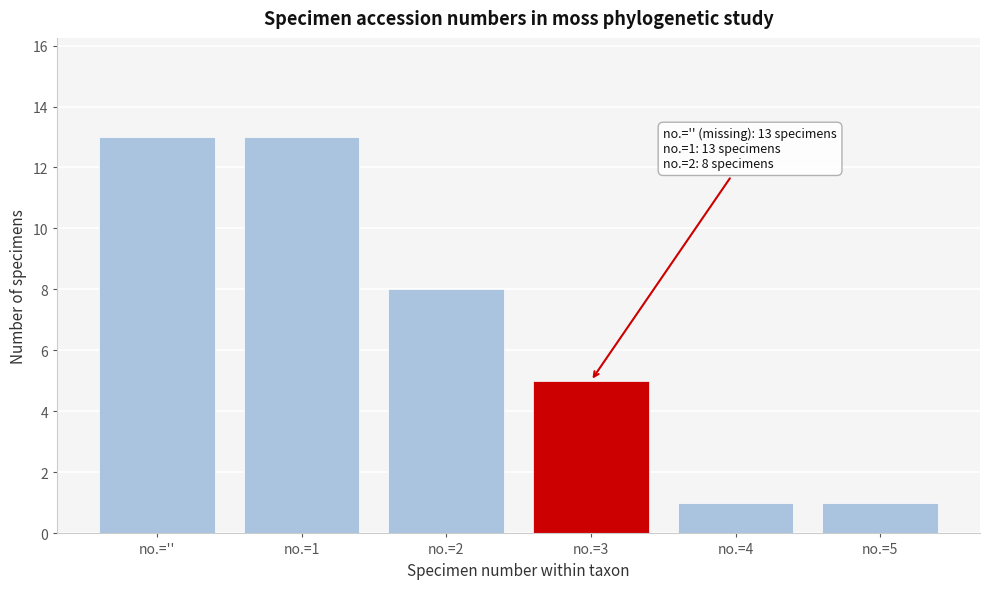

Reading right to left, list all the values displayed in this chart.

1	1	5	8	13	13